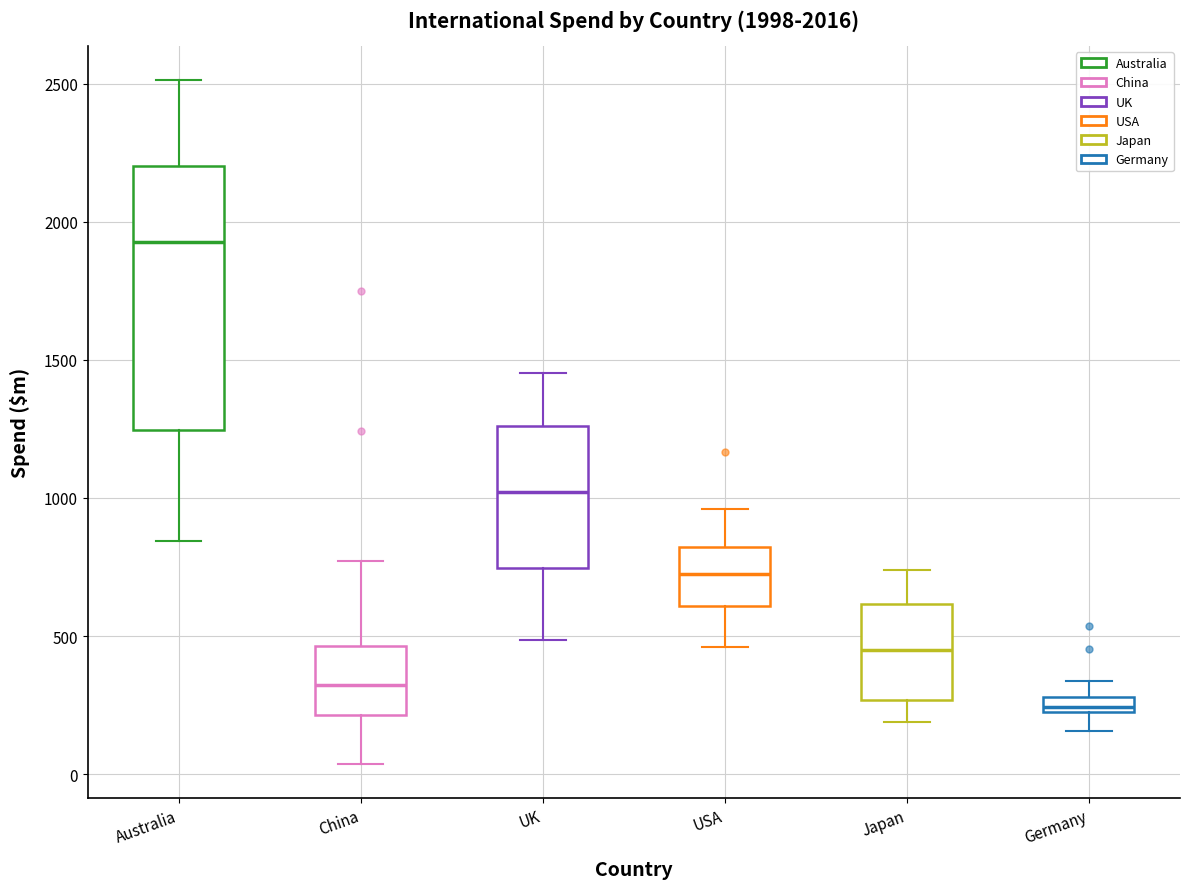

Which box's median line is the highest?

Australia